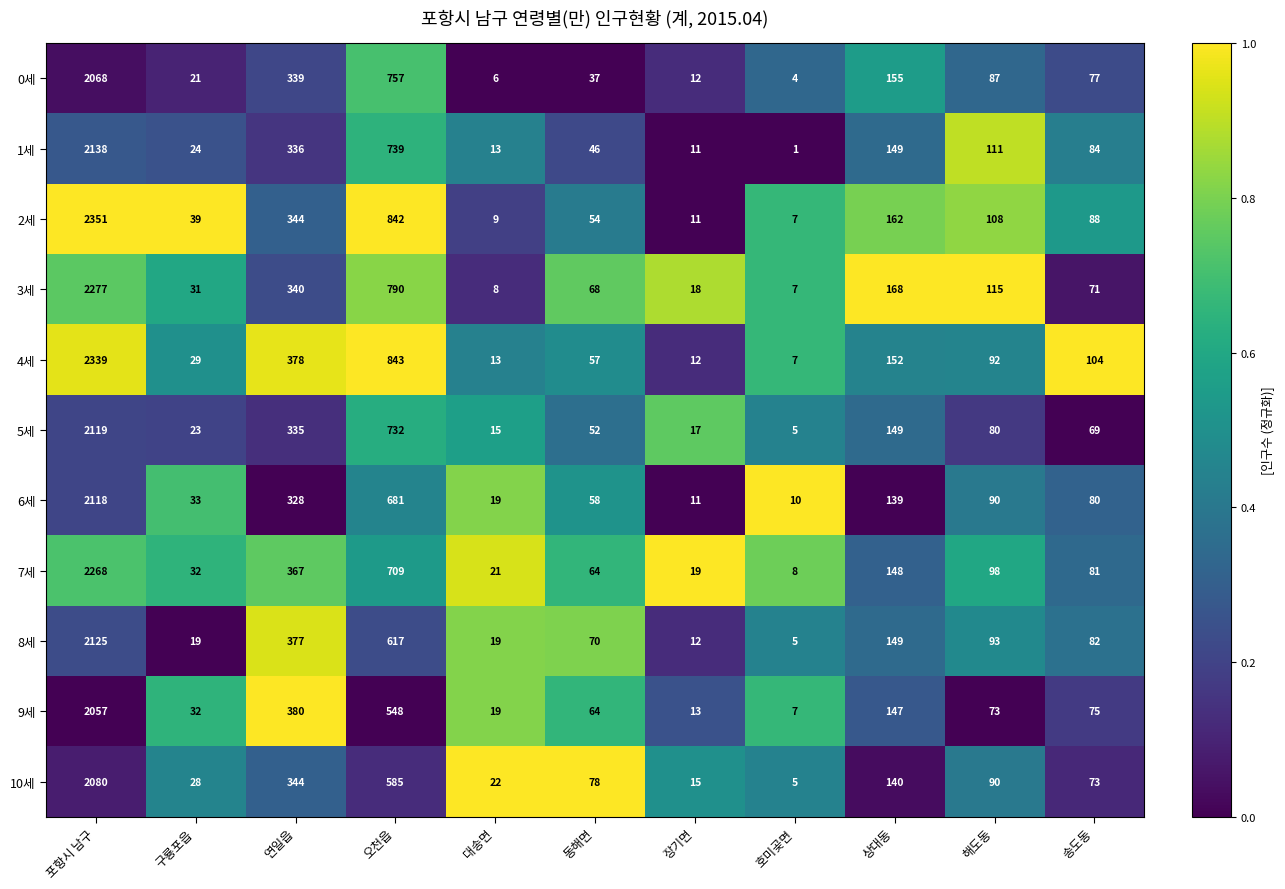

What is the average value of the 5세 series?

327